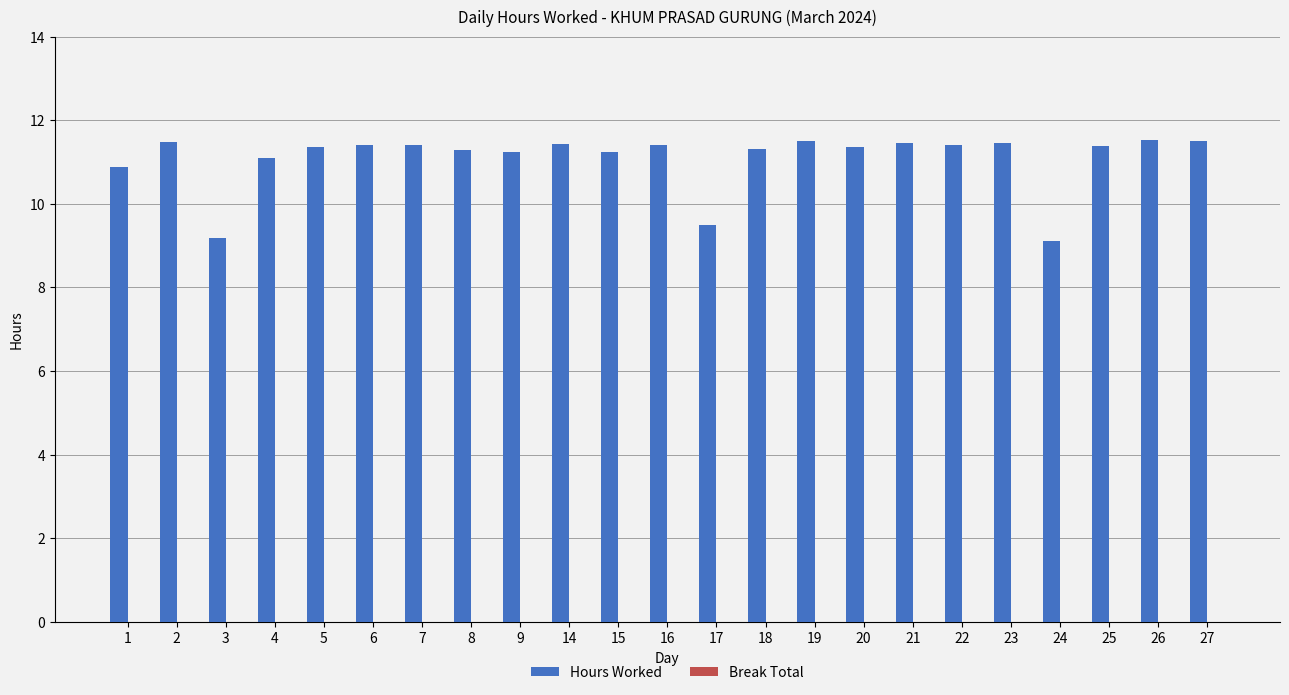

What is the maximum value shown in the chart?

11.5